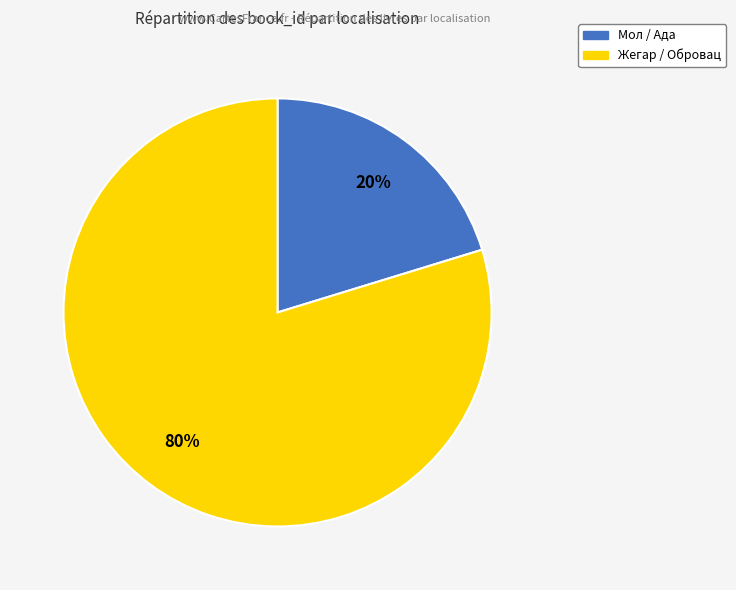

To the nearest percent, what percentage of the pie is Жегар / Обровац?

80%